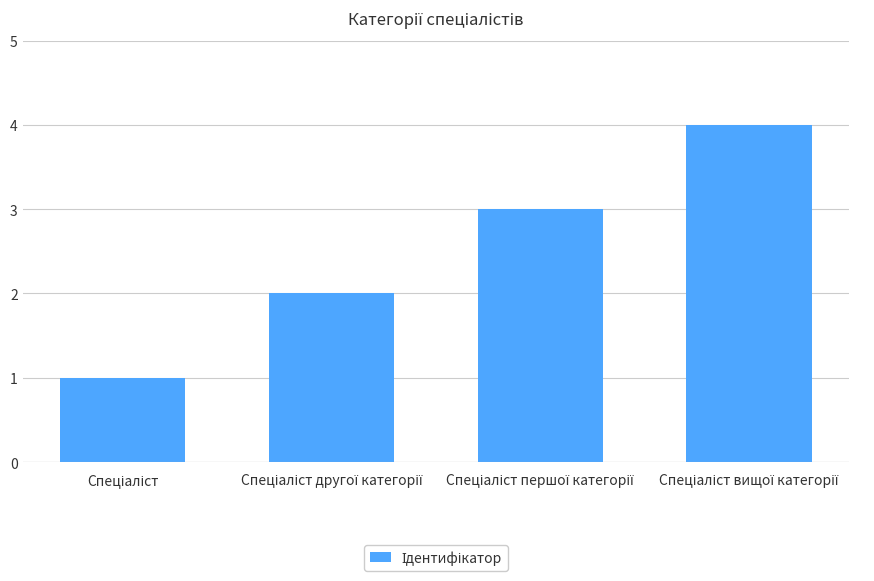

What is the maximum value shown in the chart?

4